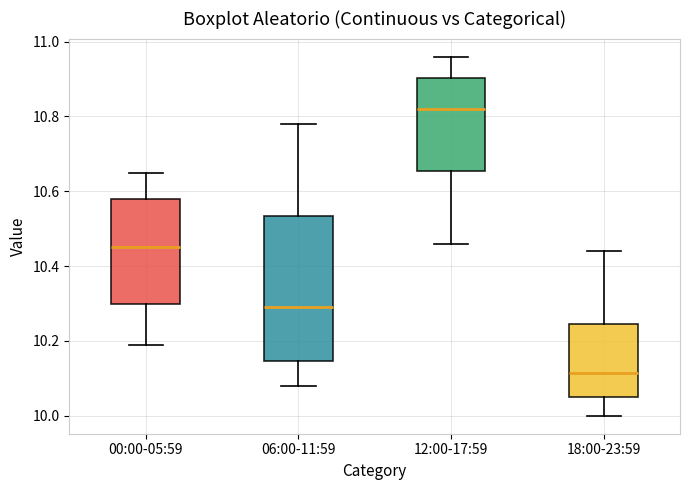

Which box's median line is the lowest?

18:00-23:59